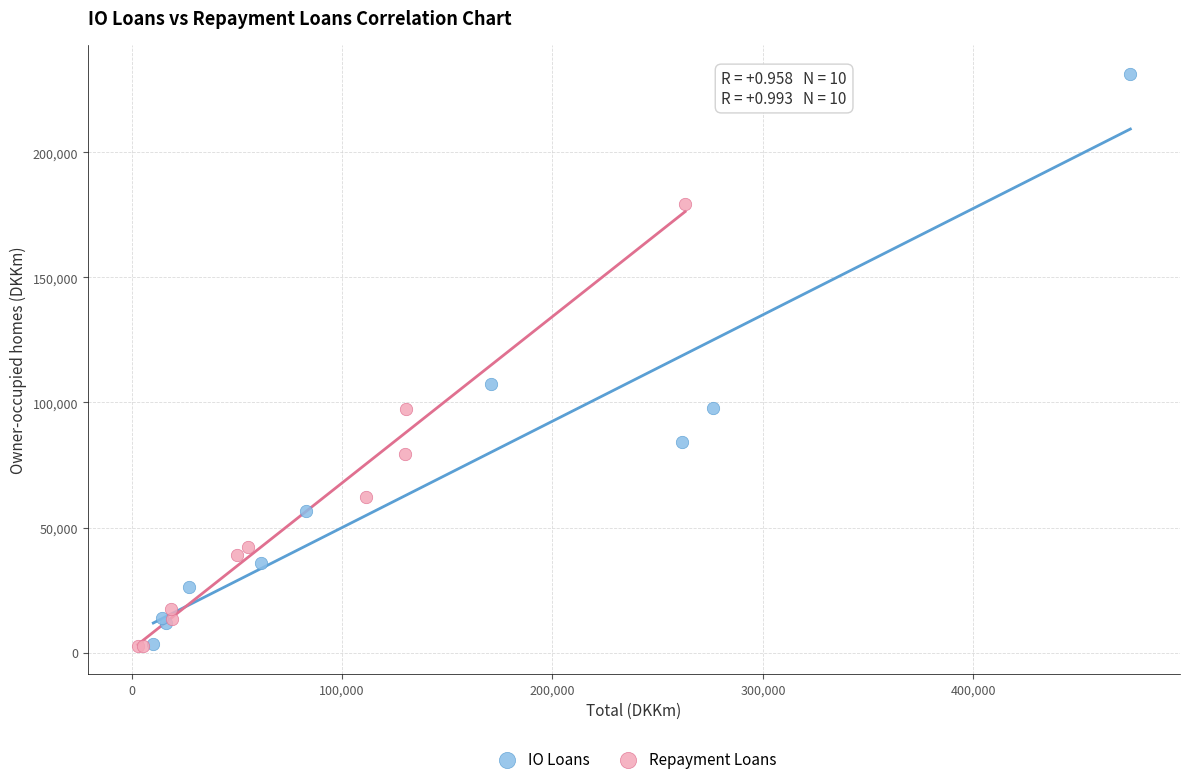

What are all the series names shown in the legend?

IO Loans, Repayment Loans